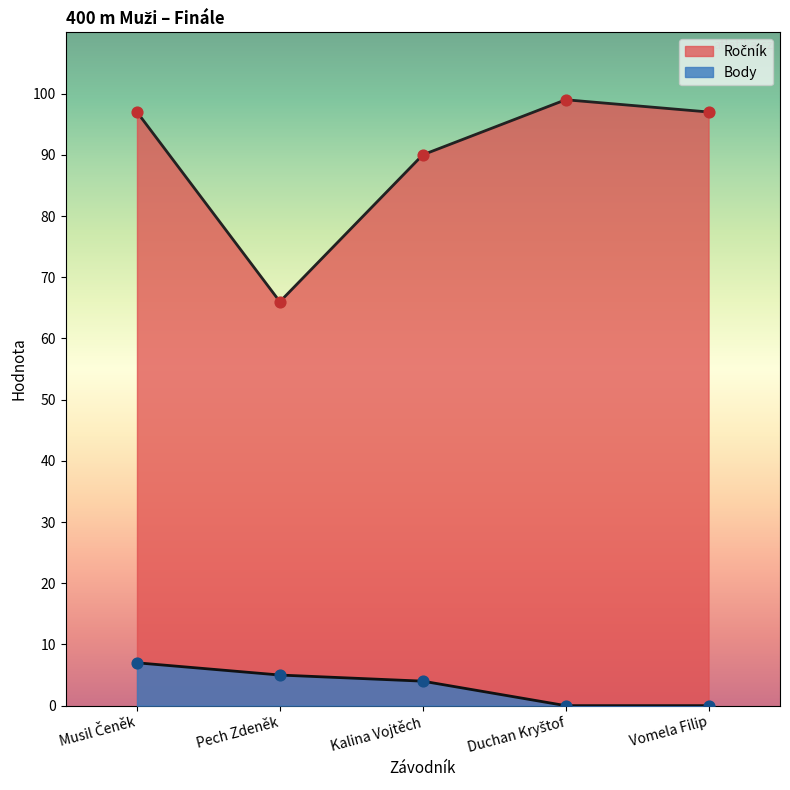

What are all the series names shown in the legend?

Ročník, Body